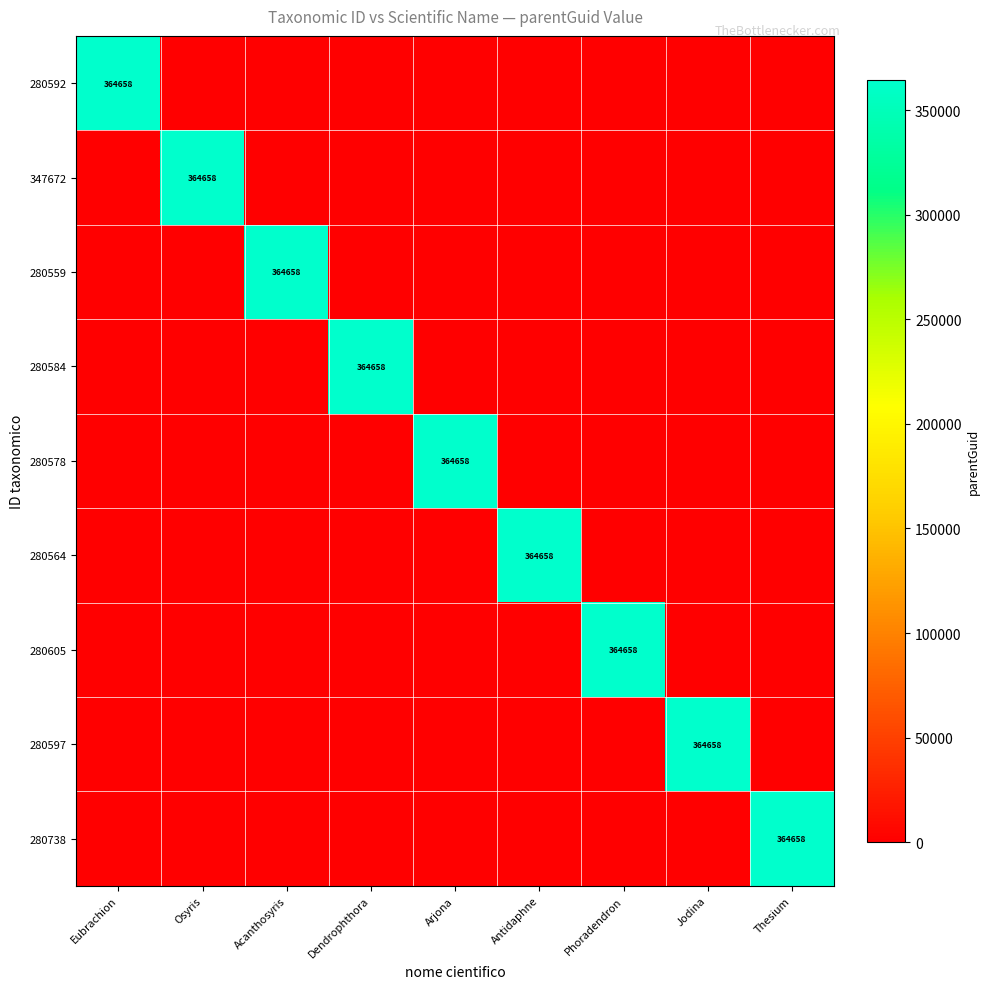

At which category is the sum across all series the highest?

Eubrachion